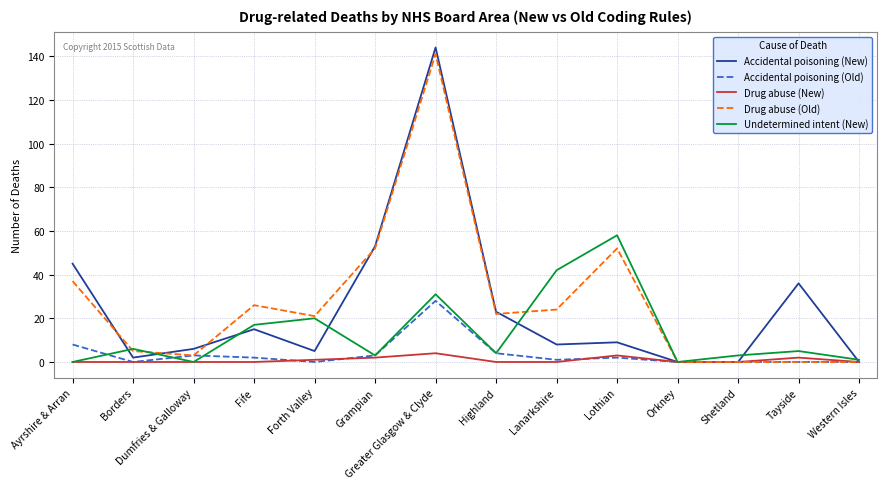

Read the Accidental poisoning (New) value at Tayside.

36